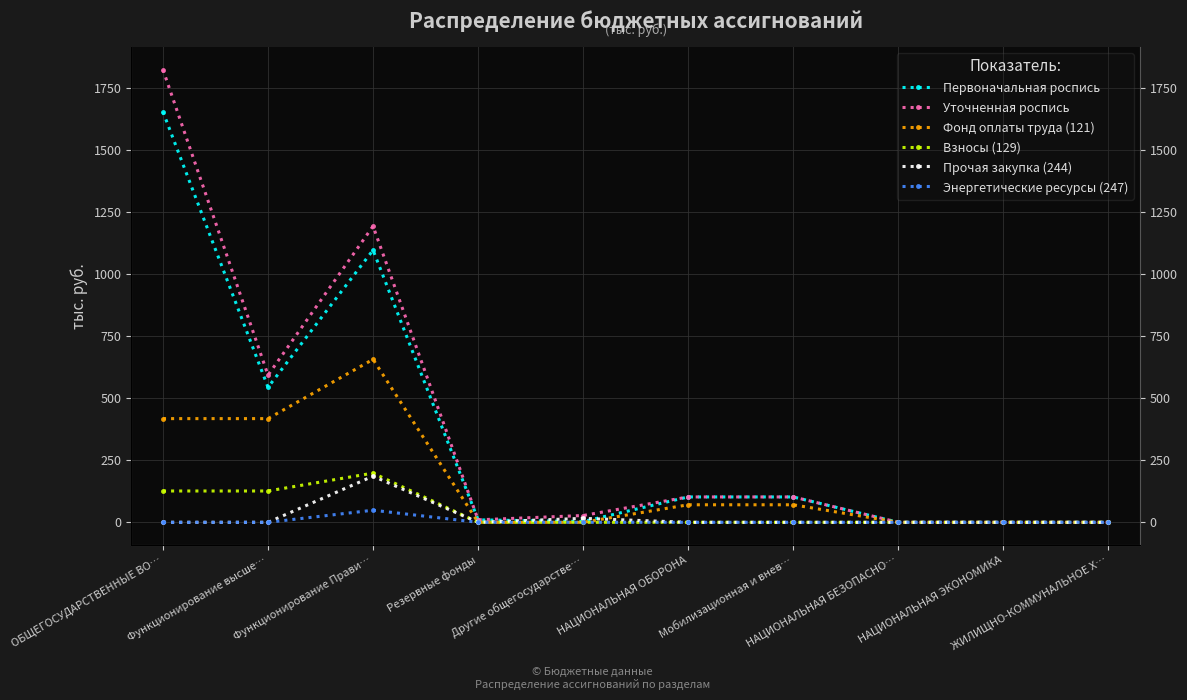

True or false: Уточненная роспись and Первоначальная роспись intersect in this chart.

False